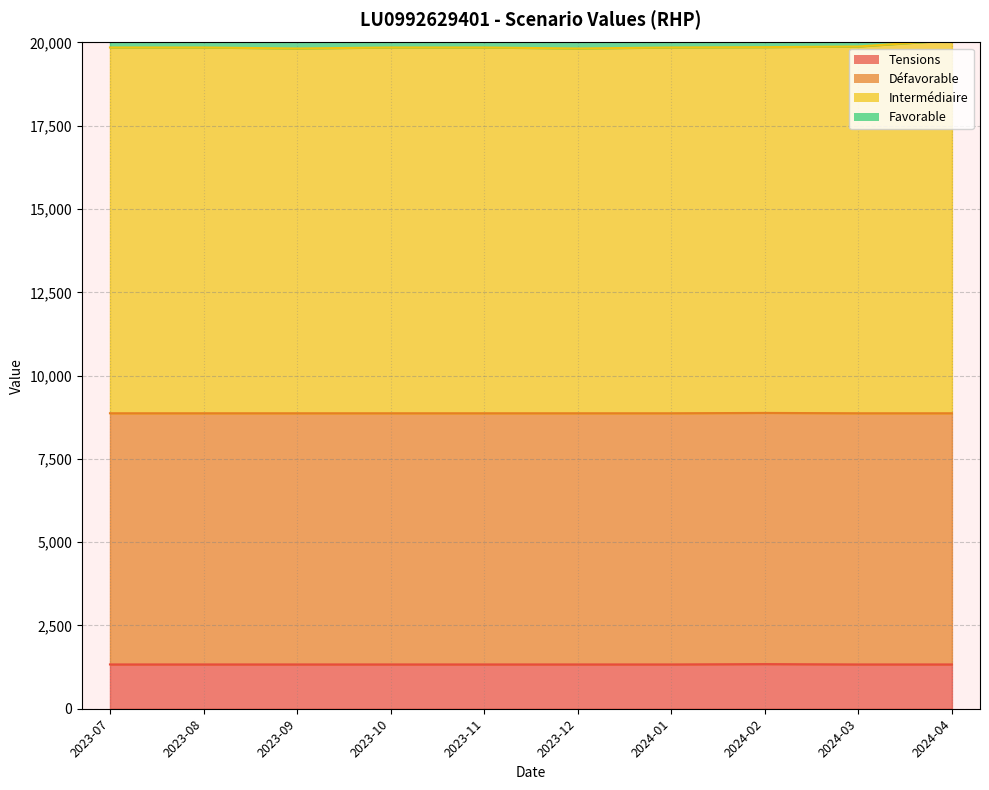

Does the chart display data point markers on the line(s)?

No